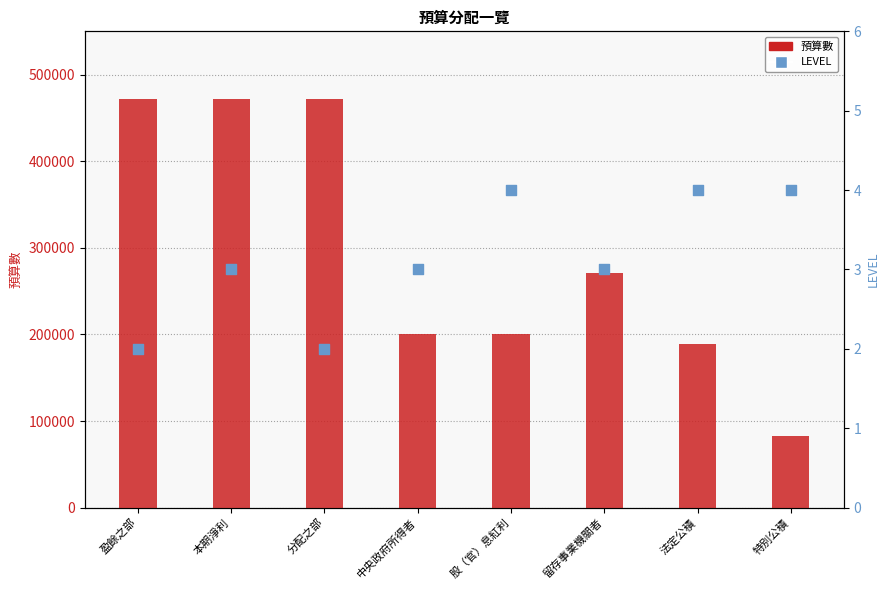

What are all the series names shown in the legend?

預算數, LEVEL